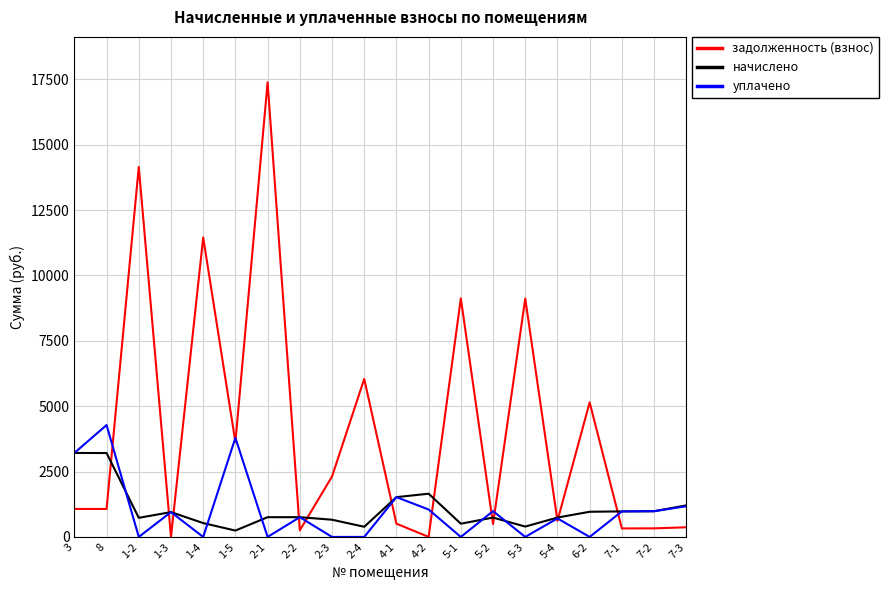

True or false: задолженность (взнос) has more than 1 interior local peaks.

True